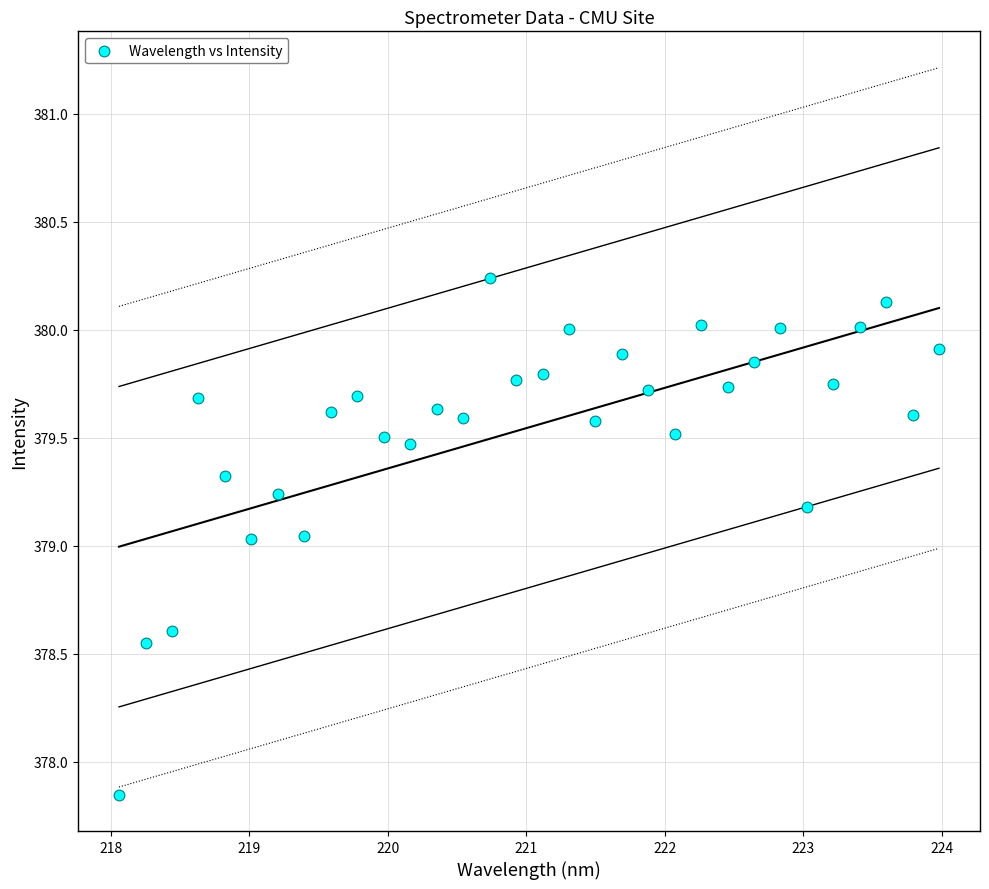

What is the range of Y values (max minus min)?

2.4